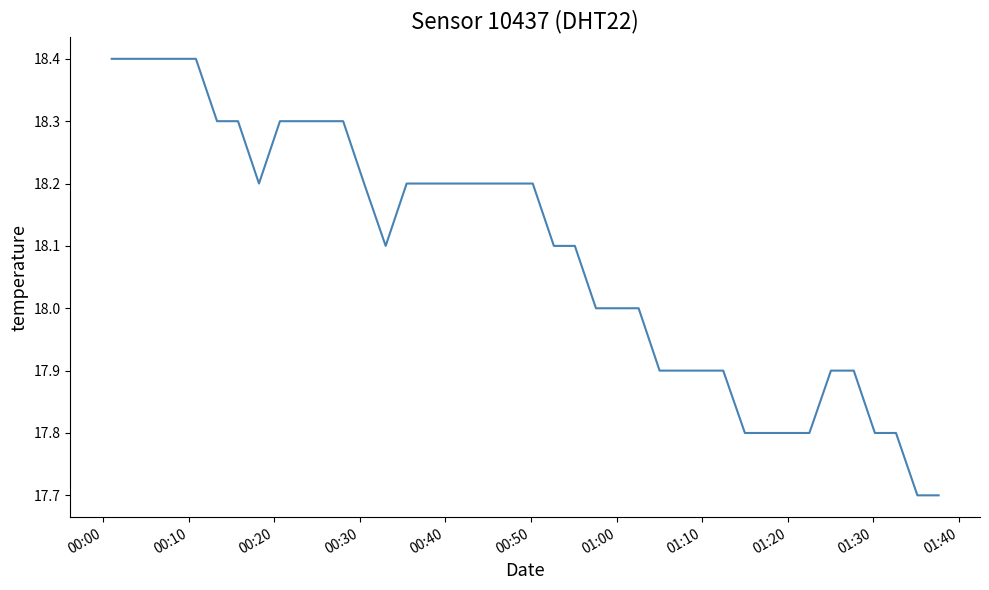

What is the difference between the maximum and minimum values?

0.7